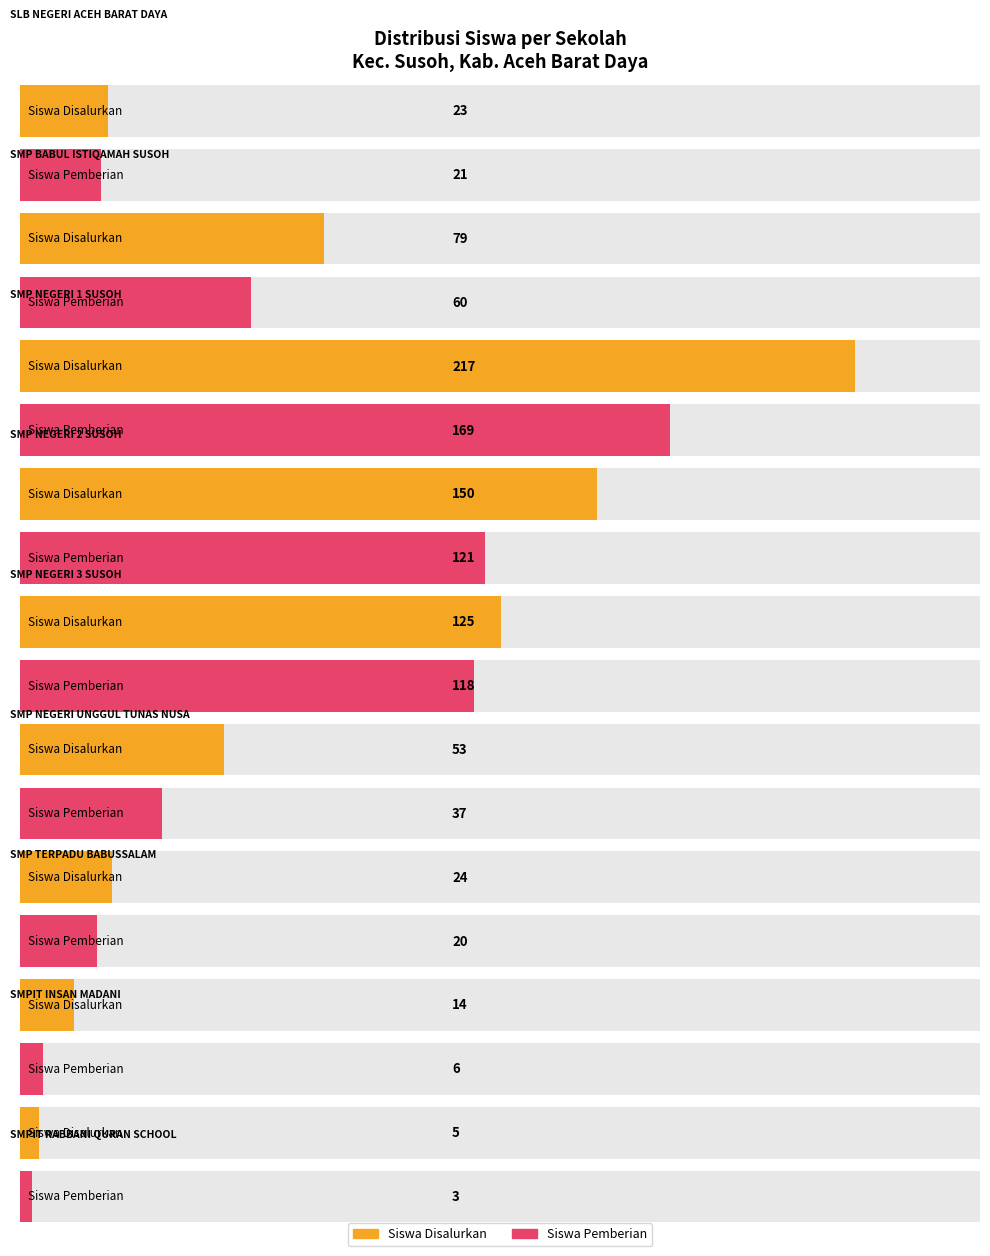

List the series in order of their peak value, highest first.

Siswa Disalurkan, Siswa Pemberian